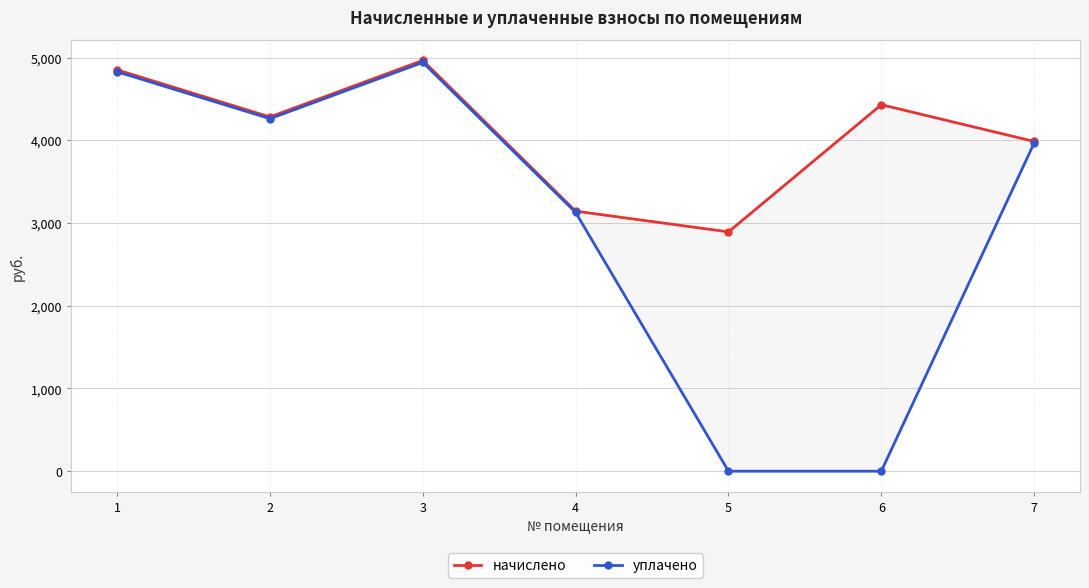

Which label corresponds to the largest value in the chart?

3